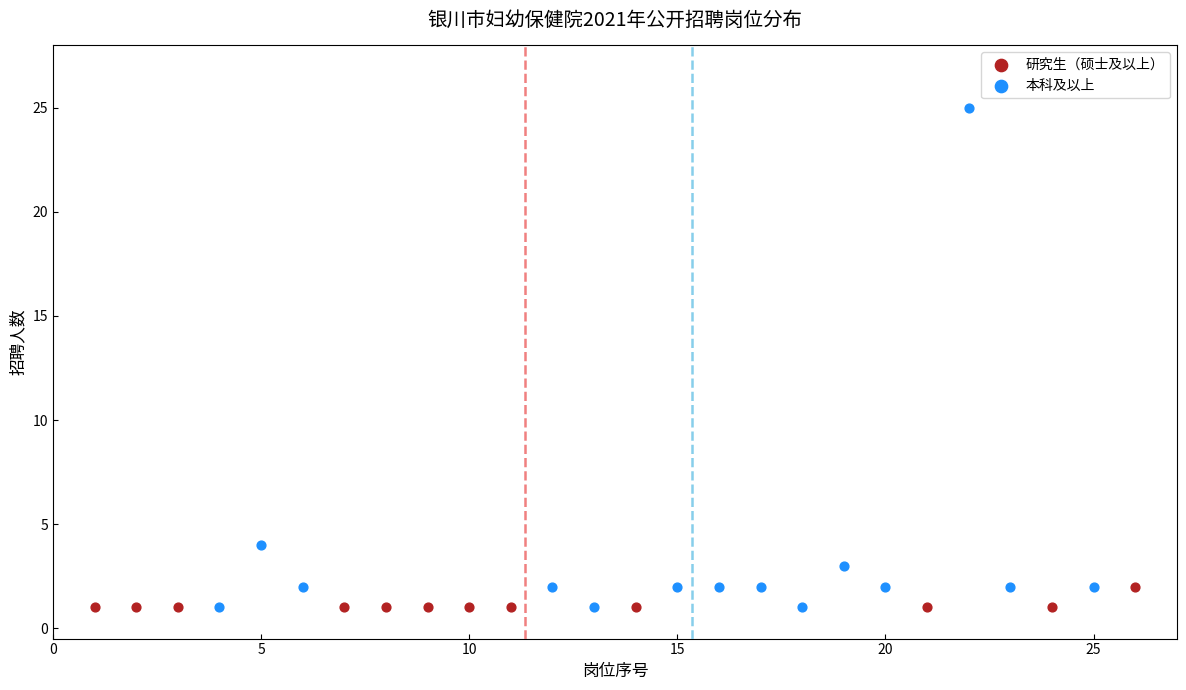

Which series has the widest spread of Y values?

本科及以上